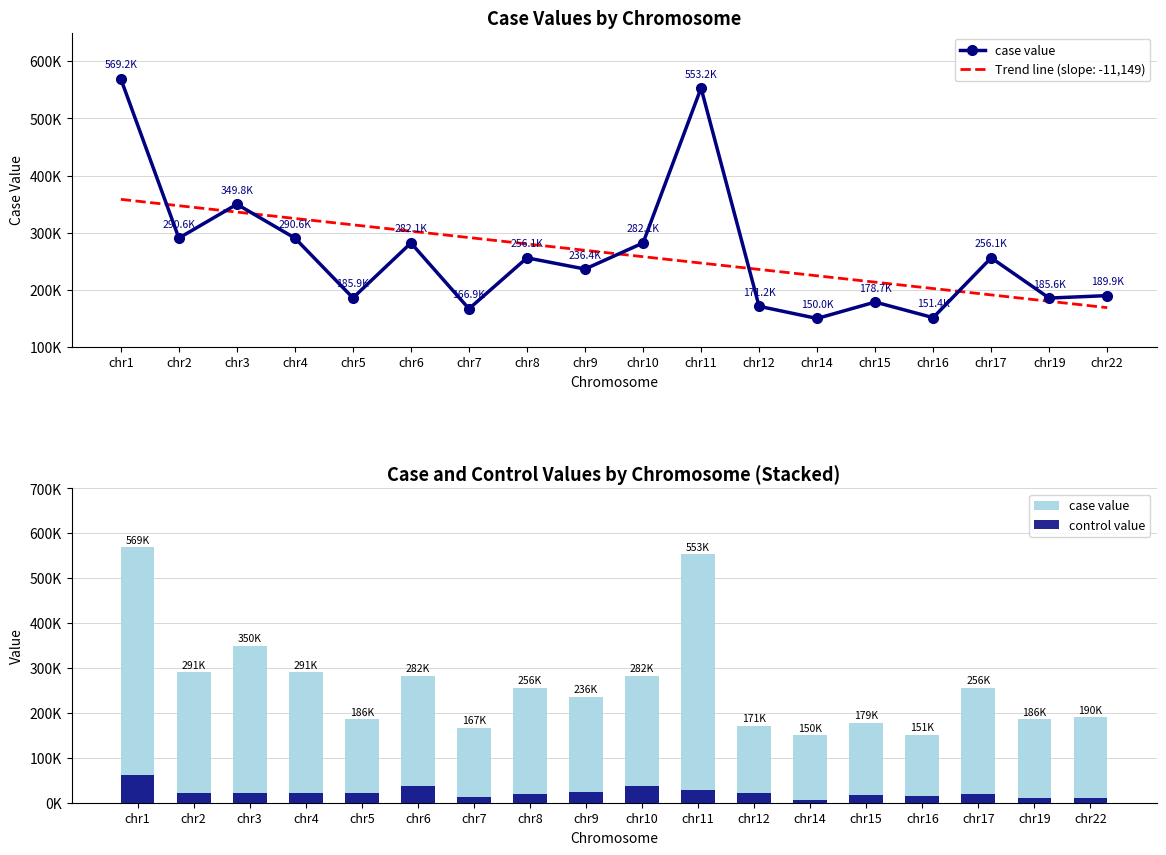

List the series in order of their overall mean, lowest first.

control value, case value